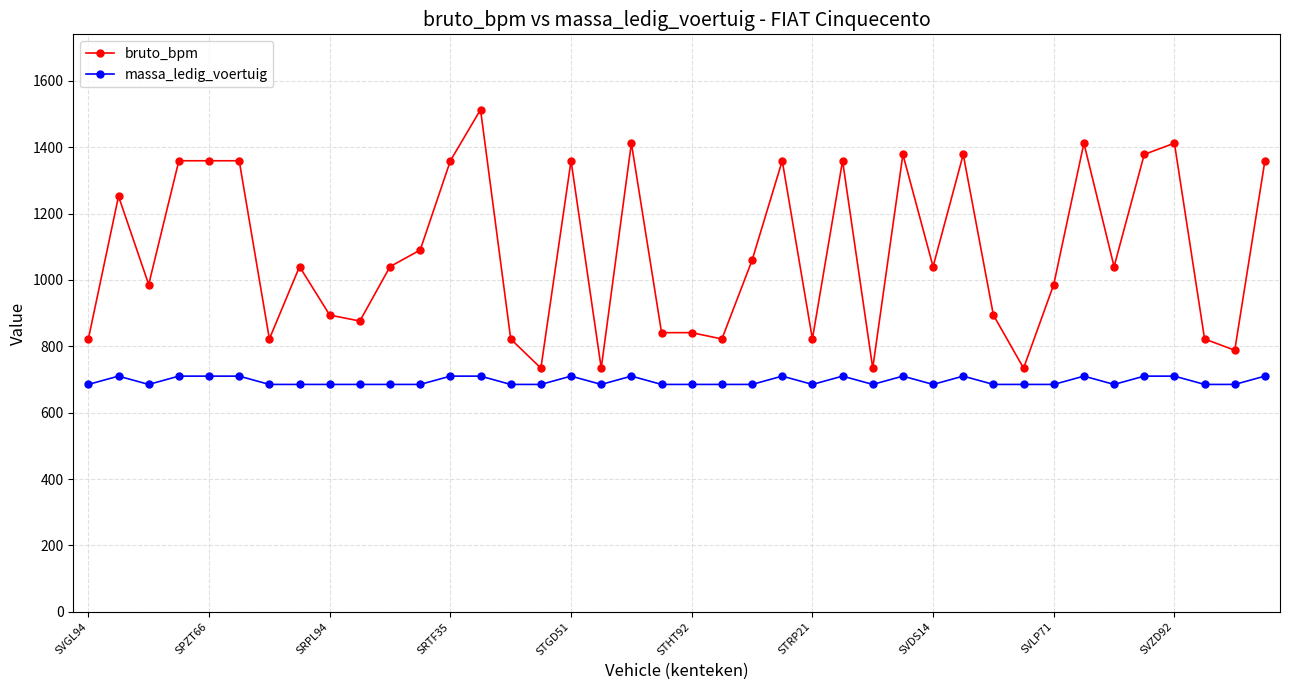

Count the number of data series in this chart.

2